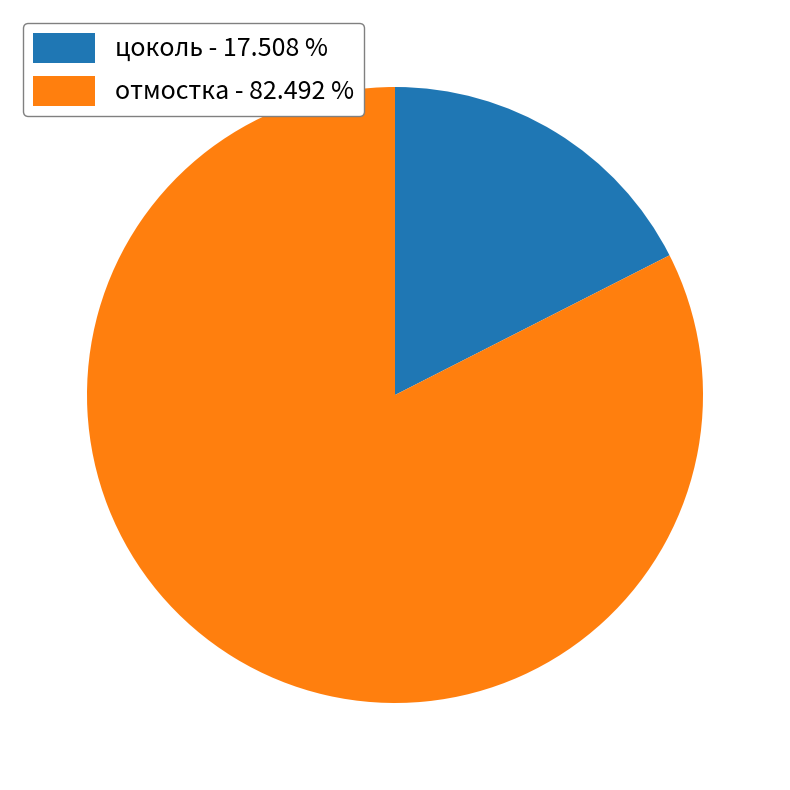

Is it true that отмостка is 68% of the pie?

False